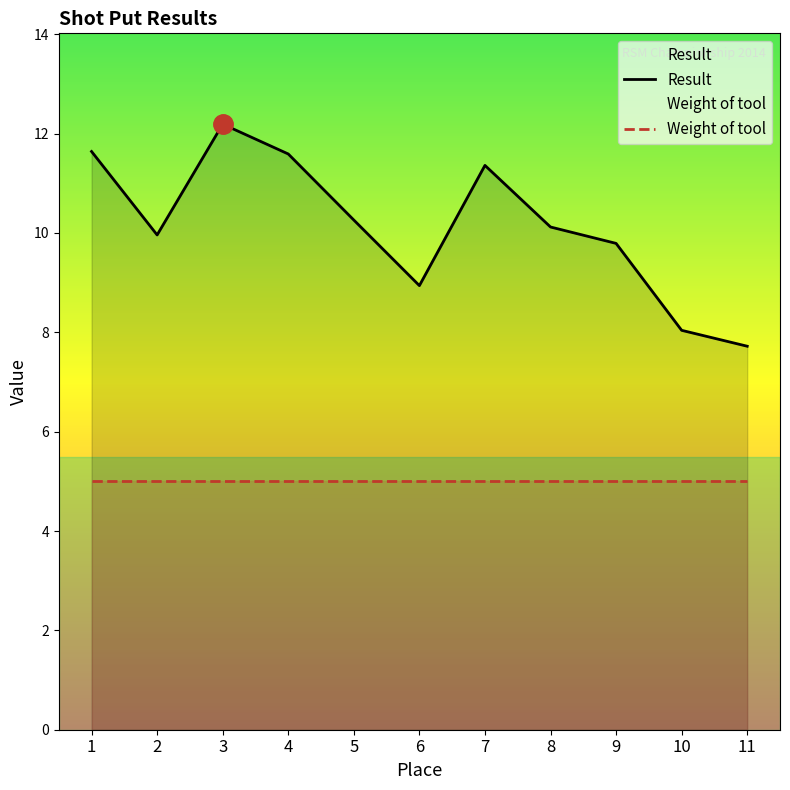

Which has a higher value, 5 or 1?

1